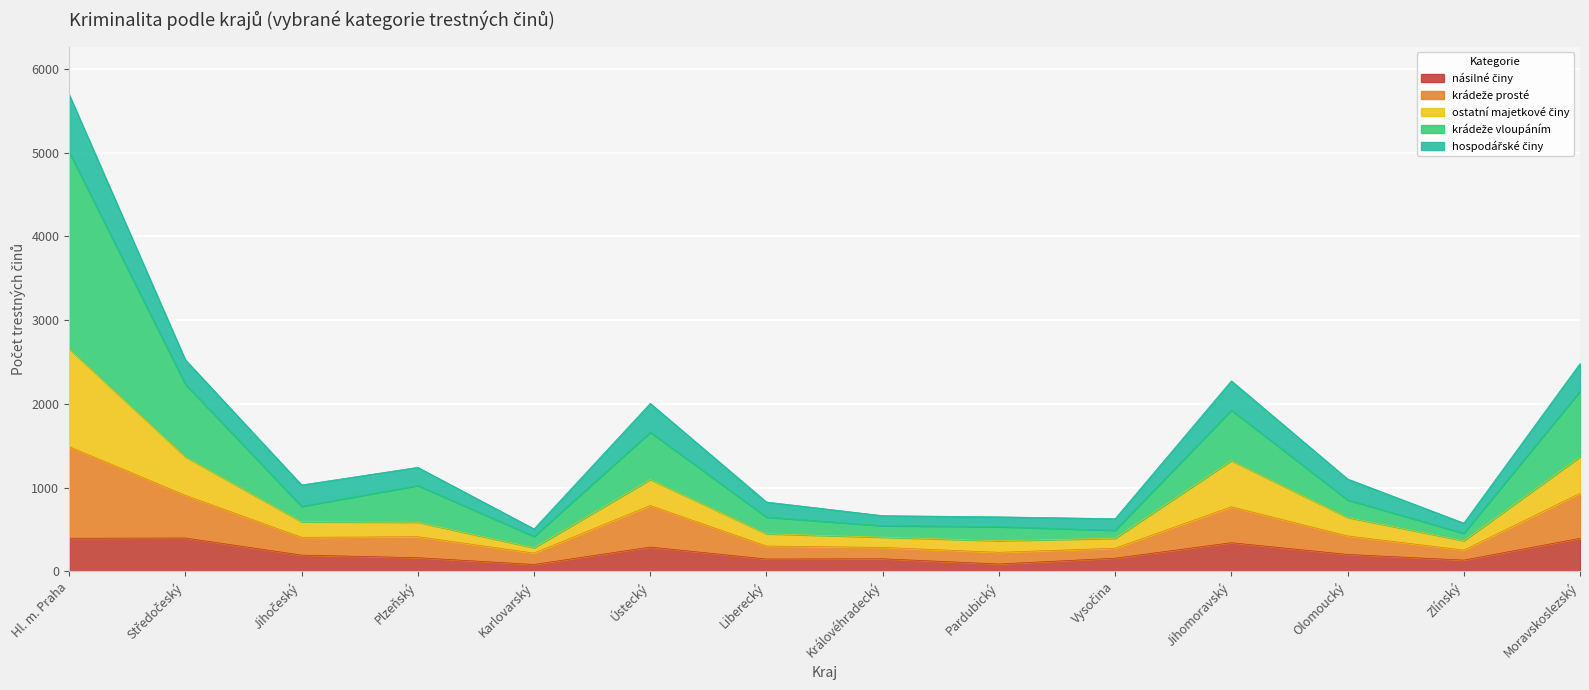

At which category is the sum across all series the highest?

Hl. m. Praha